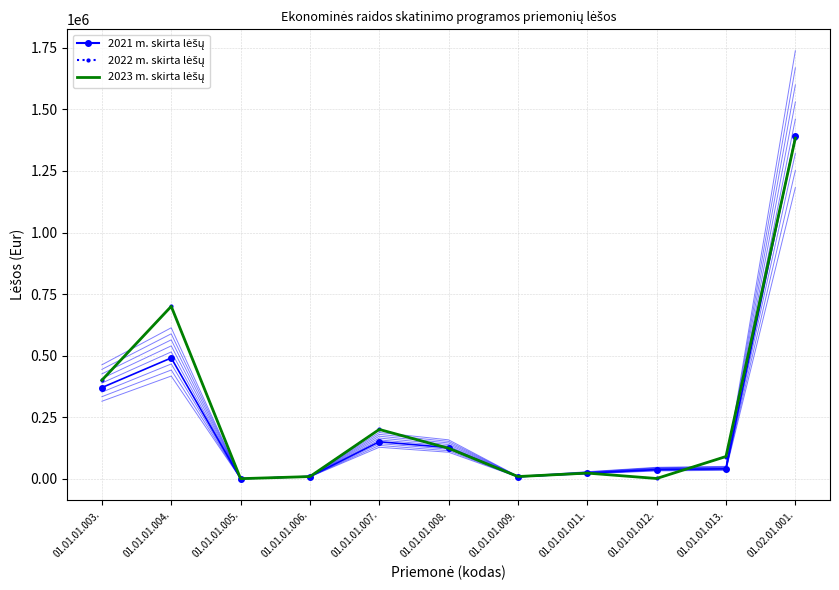

Where is the first local maximum for 2021 m. skirta lėšų?

01.01.01.004.